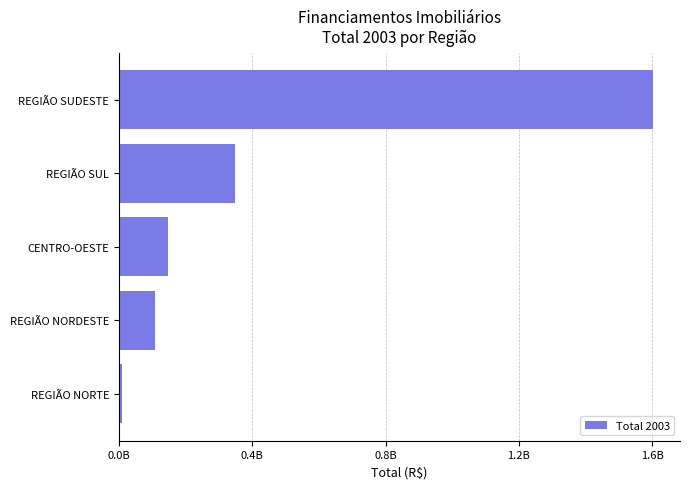

How many values are below 146034668?

2